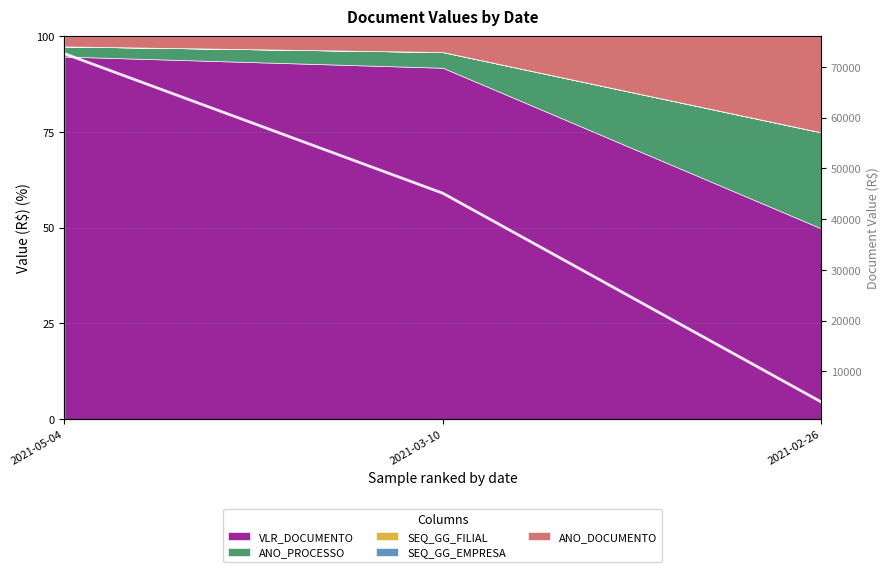

What is the ratio of the value at 2021-03-10 to the value at 2021-02-26?

11.2